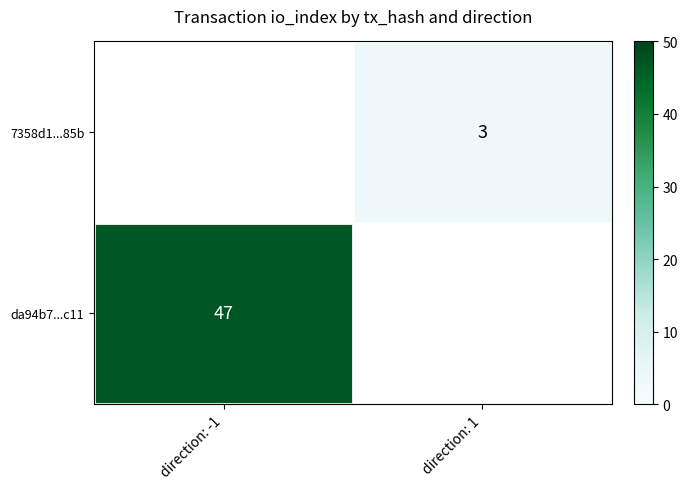

At how many categories does at least one series exceed 3?

1